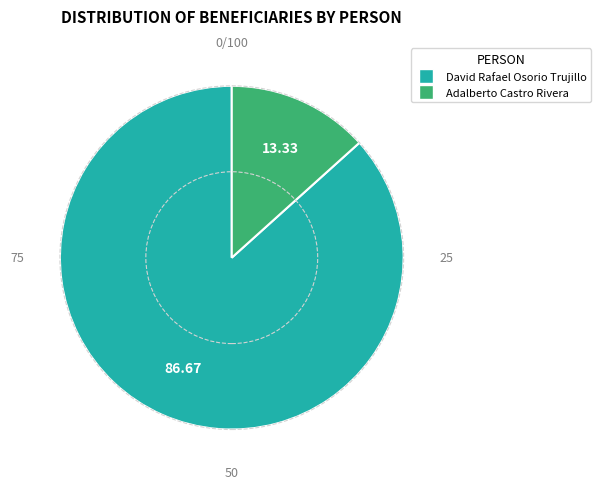

The David Rafael Osorio Trujillo slice represents 99% of the pie. True or false?

False